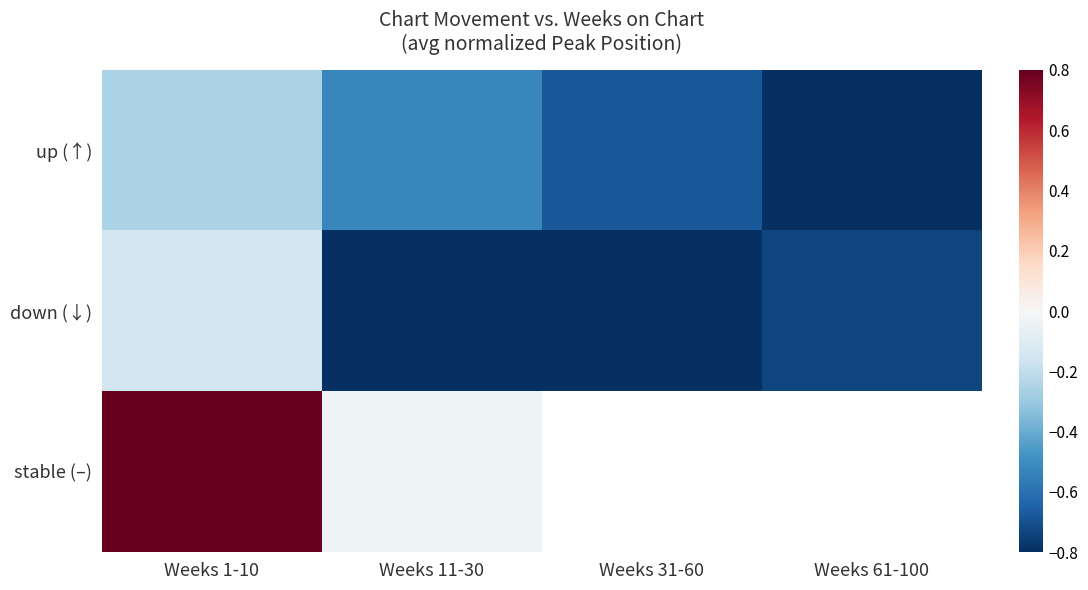

True or false: up (↑) has a value of -0.3 at Weeks 1-10.

True